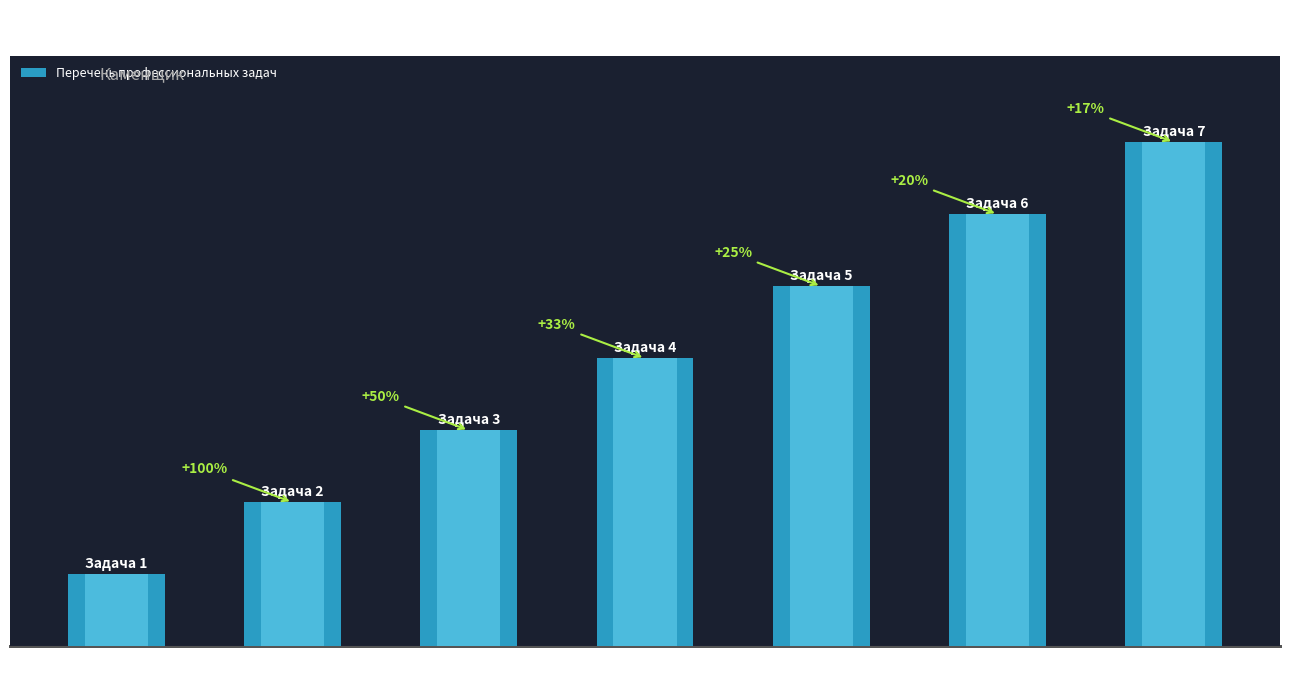

Where is the data nearest to the value 4?

Кладка стен
средней сложности